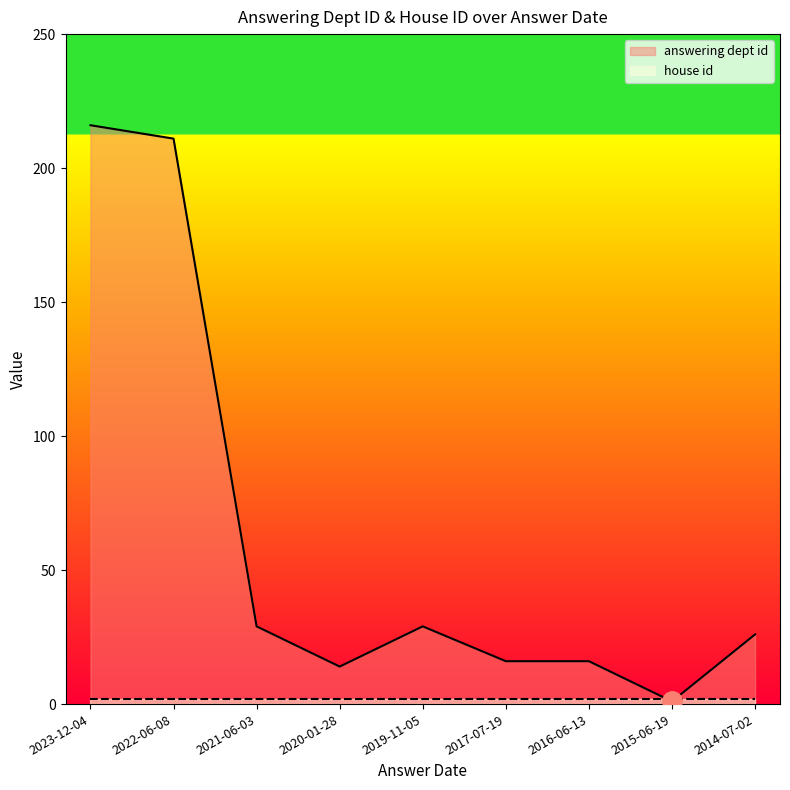

Where is the first local maximum?

2019-11-05